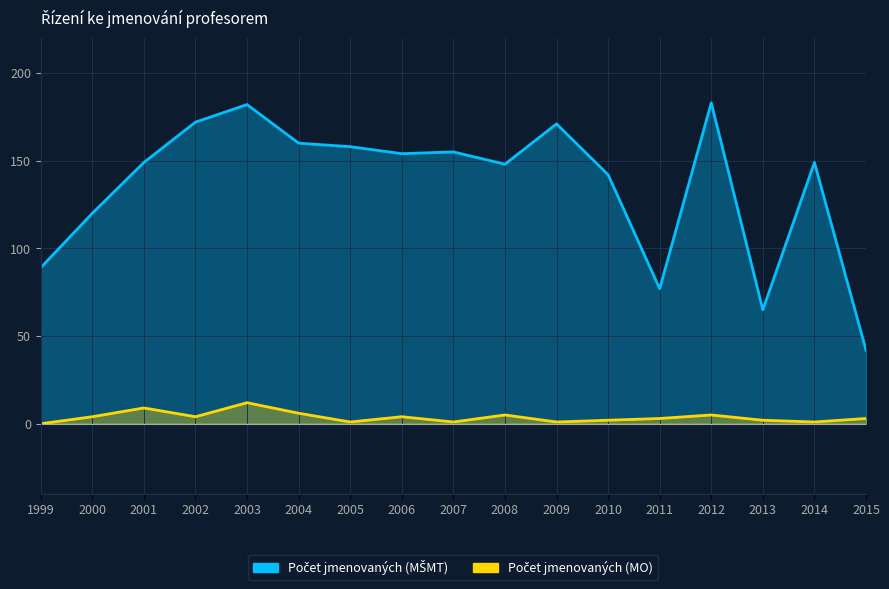

In Počet jmenovaných (návrh přes MŠMT), how many points are higher than both neighbors (excluding endpoints)?

5